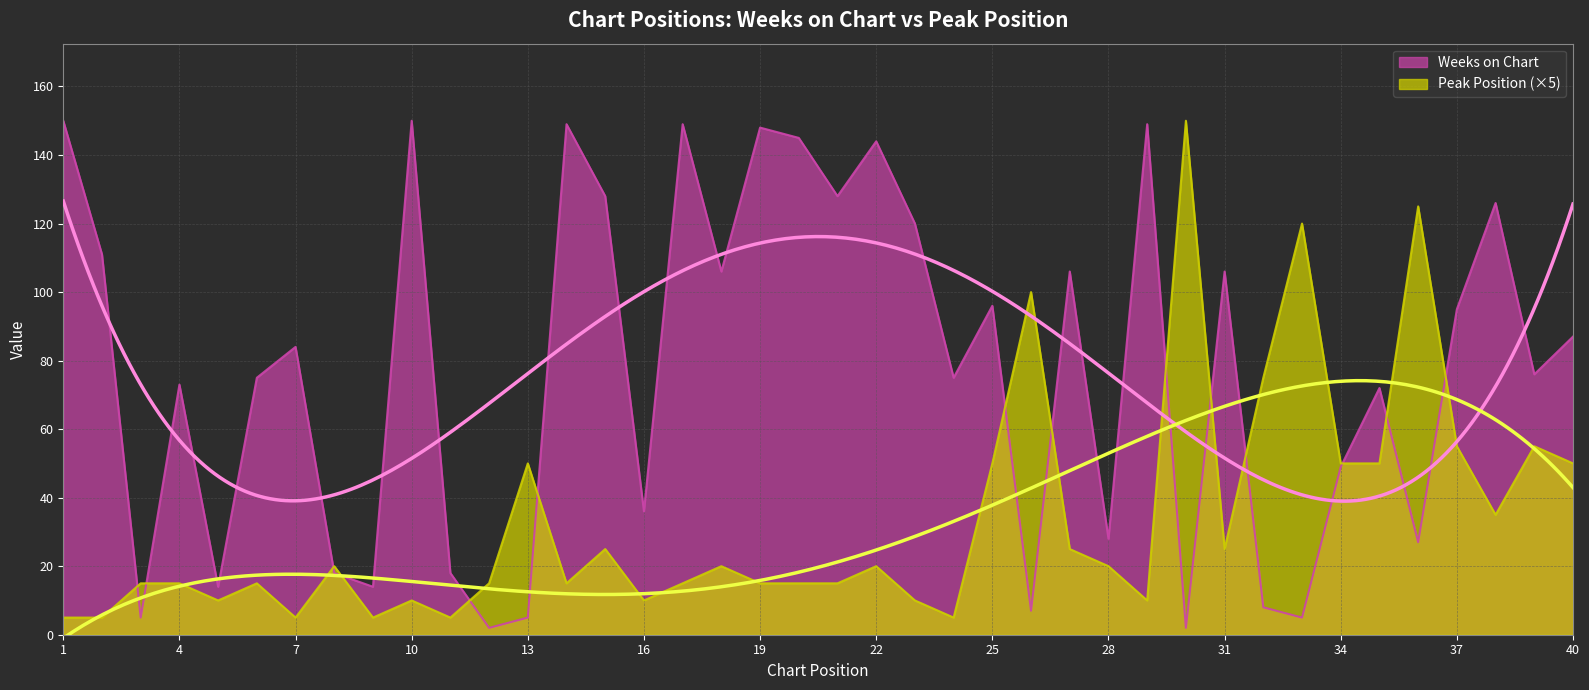

The Weeks on Chart series shows 106 at 31. True or false?

True